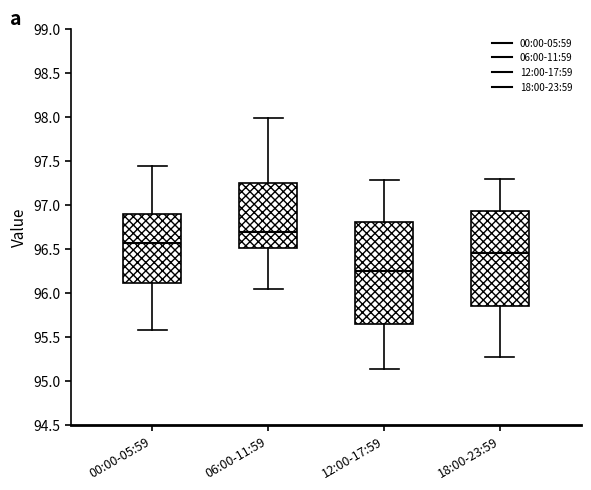

Comparing the boxes themselves (not the whiskers), which one is the tallest?

12:00-17:59